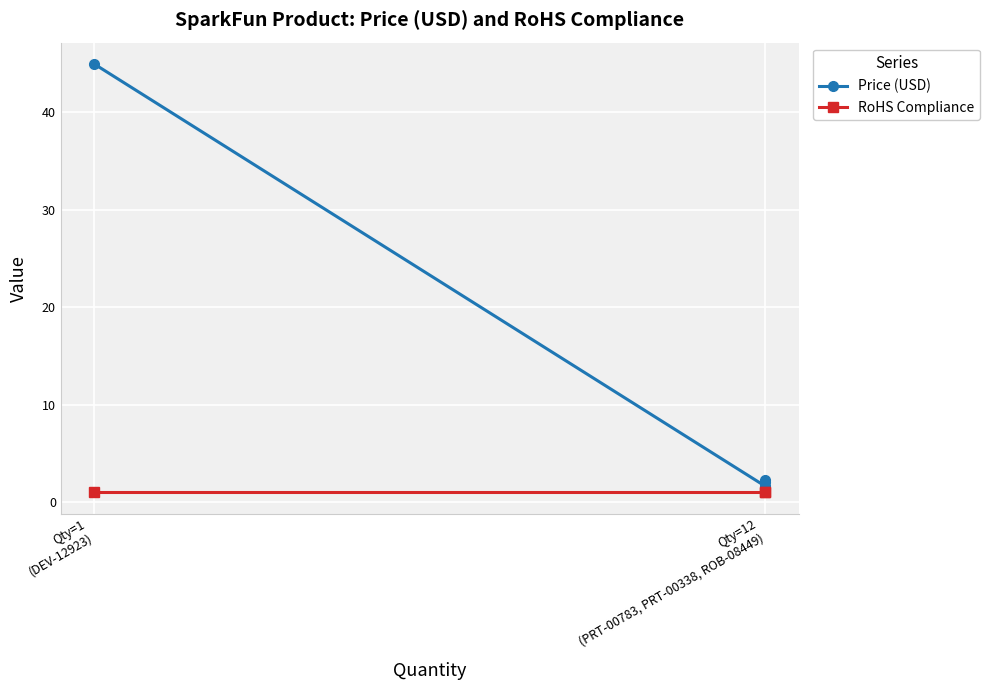

What is the change in value from x to 2?

-42.9